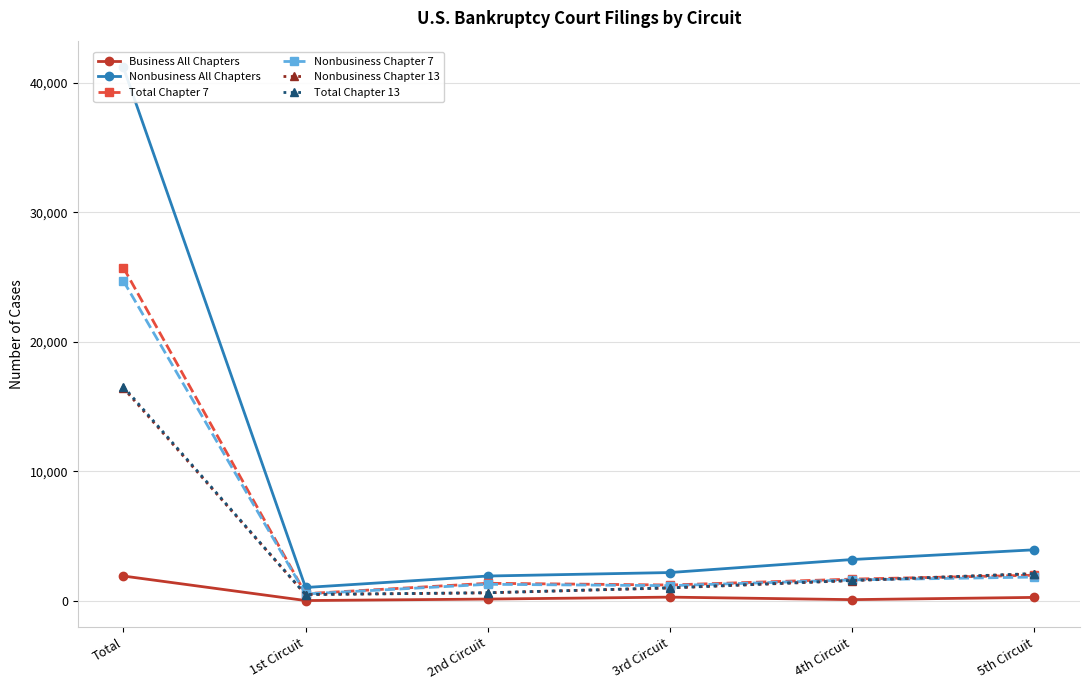

True or false: Total Chapter 13 and Nonbusiness Chapter 13 intersect in this chart.

False